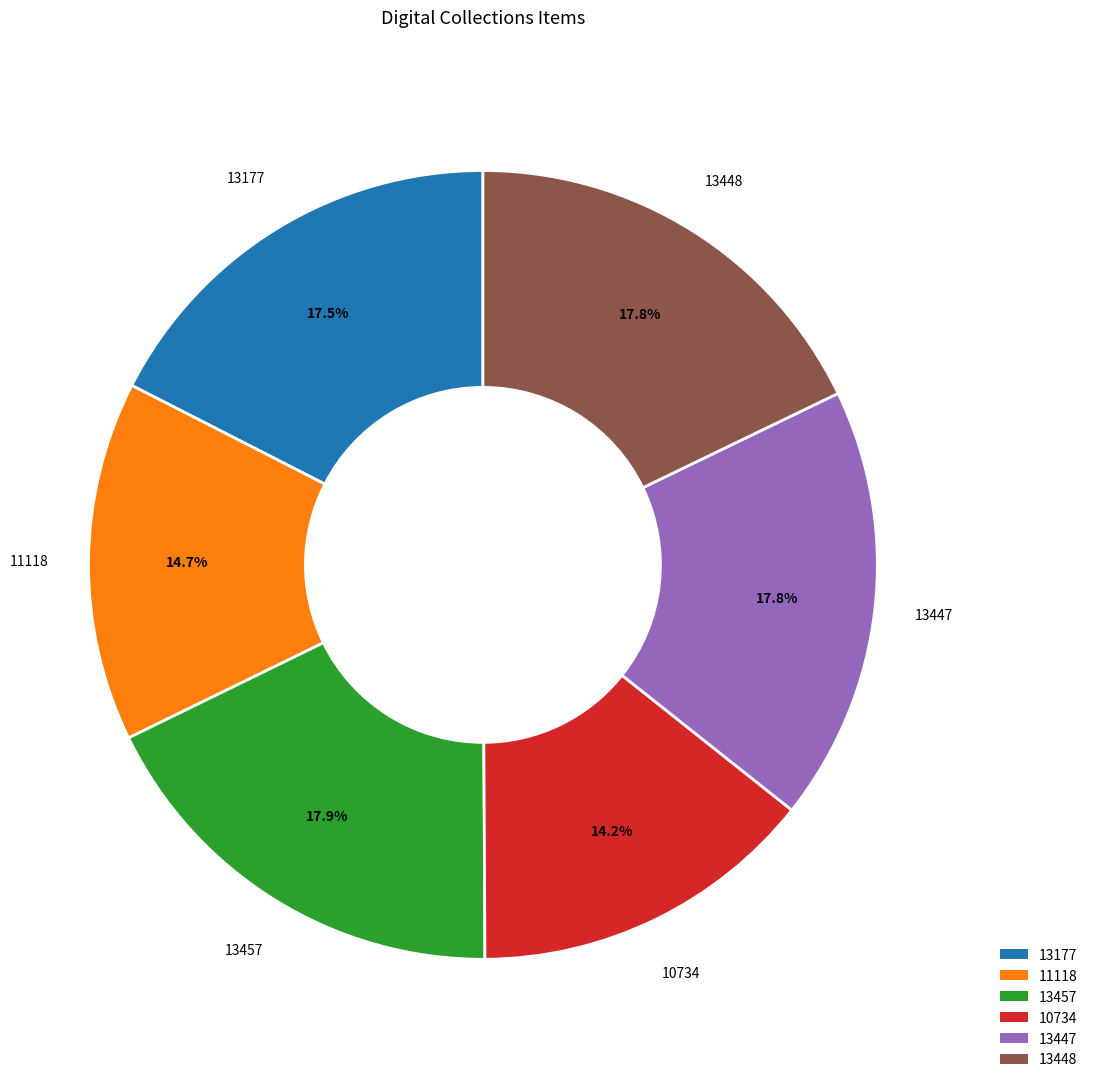

Which category has the smallest portion of the pie?

10734